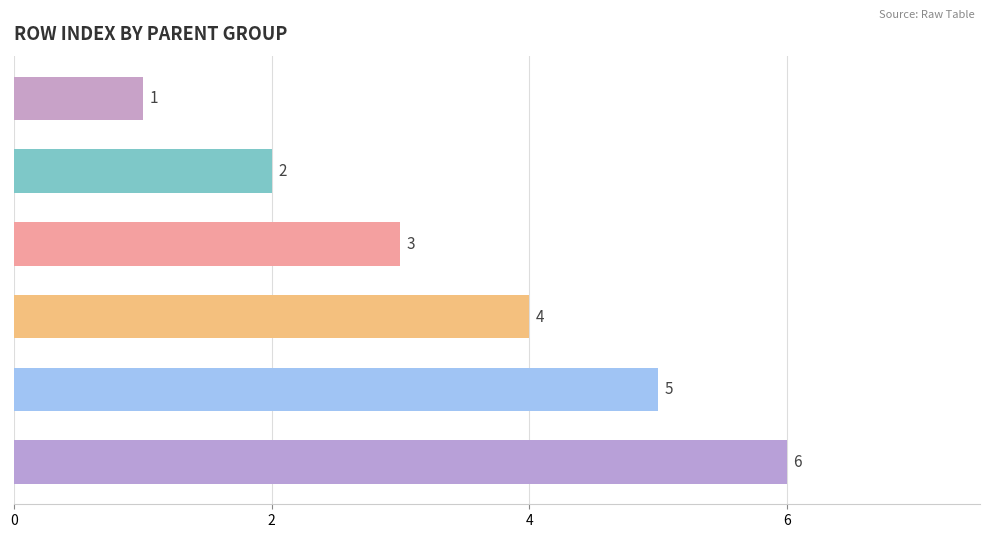

Which category has the highest value across all series?

Row 6 (parent=1)